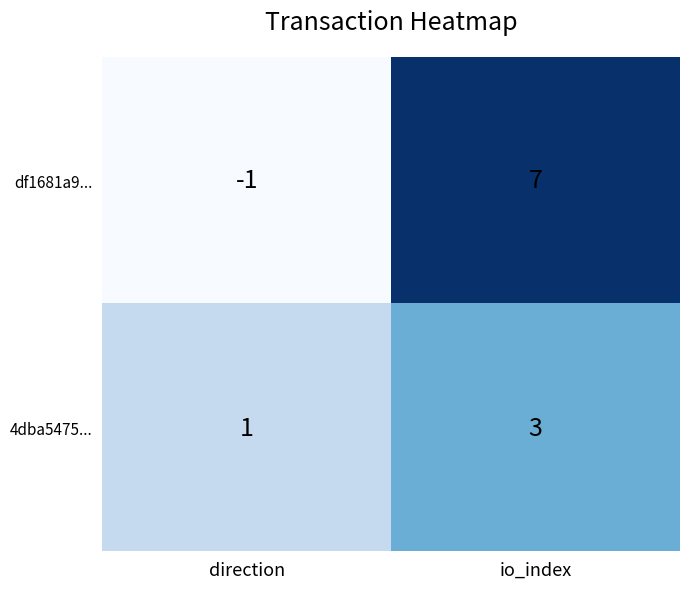

List the series in order of their peak value, lowest first.

4dba5475..., df1681a9...